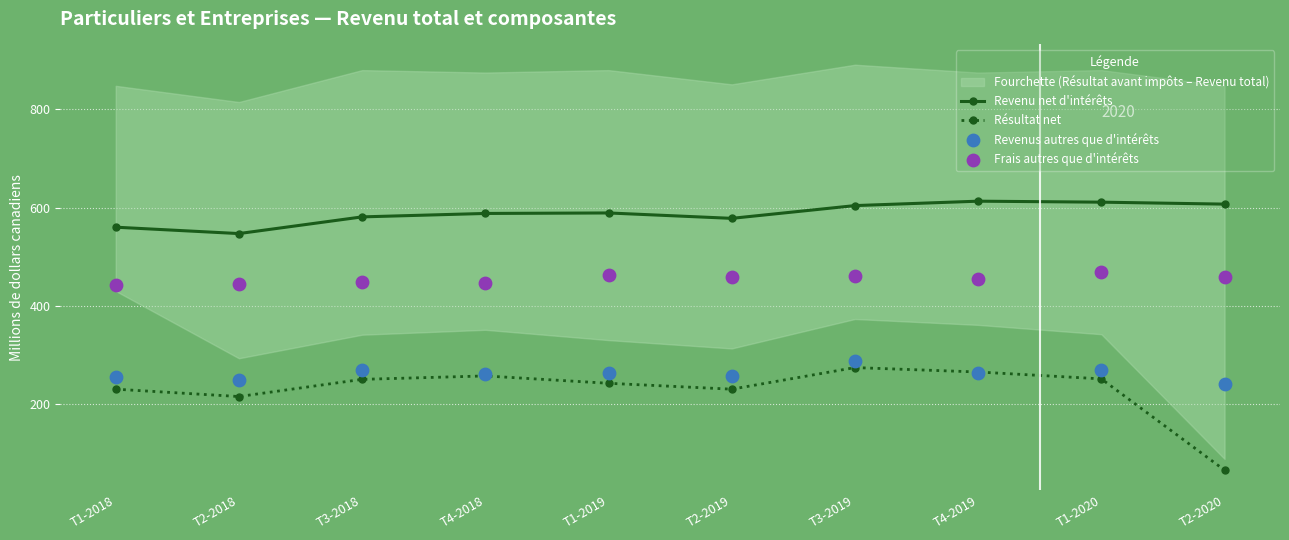

Which series has the largest Y range (max minus min)?

Résultat net